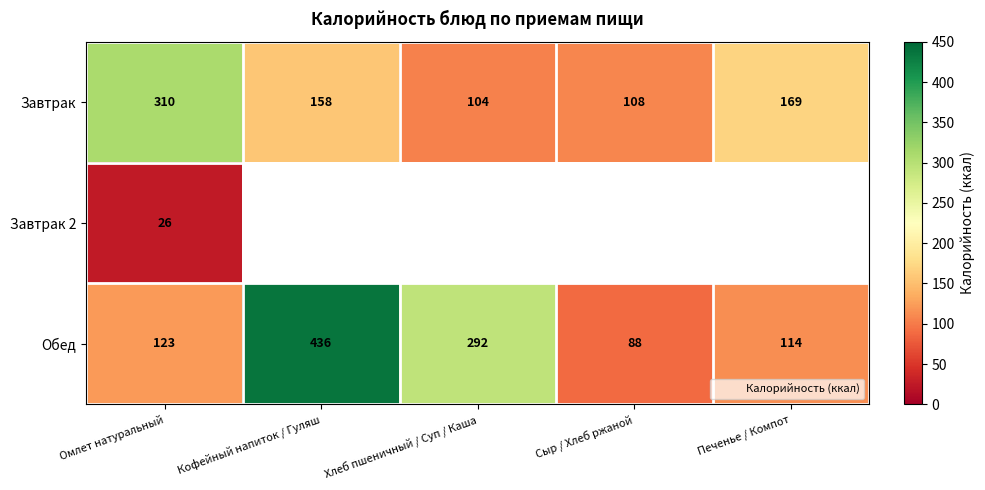

At which category does the chart reach its peak across all series?

Кофейный напиток / Гуляш